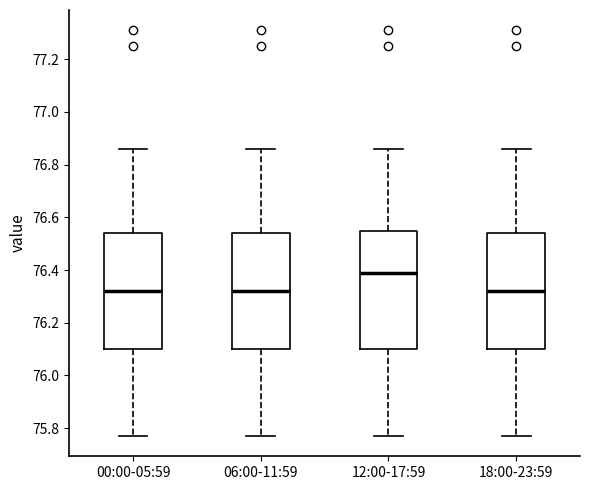

Reading left to right, read every box against the y-axis: the position of its median line, the range the box covers, and the ends of its whiskers. The values are not printed on the chart, so give them approximately, as read against the axis.

00:00-05:59: median 76.32, box 76.10 to 76.54, whiskers 75.78 to 76.86
06:00-11:59: median 76.32, box 76.10 to 76.54, whiskers 75.78 to 76.86
12:00-17:59: median 76.40, box 76.10 to 76.54, whiskers 75.78 to 76.86
18:00-23:59: median 76.32, box 76.10 to 76.54, whiskers 75.78 to 76.86